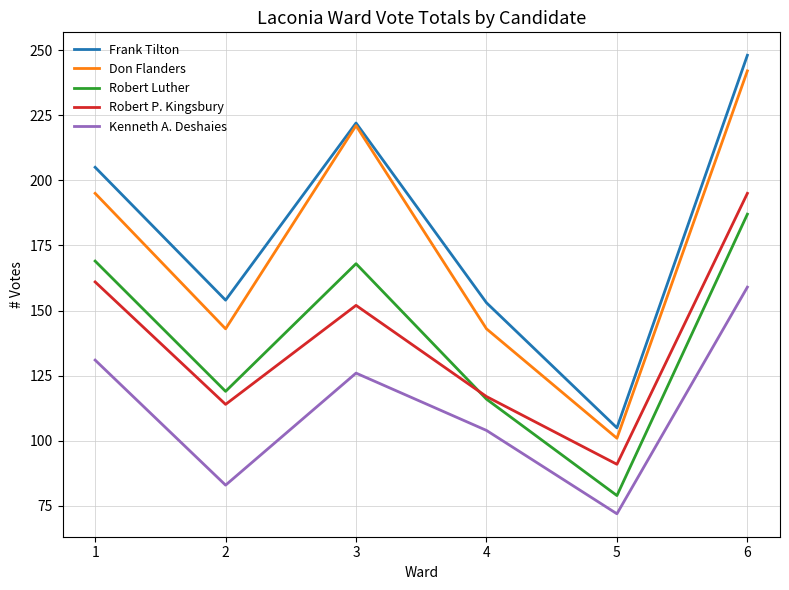

True or false: Kenneth A. Deshaies and Robert Luther intersect in this chart.

False